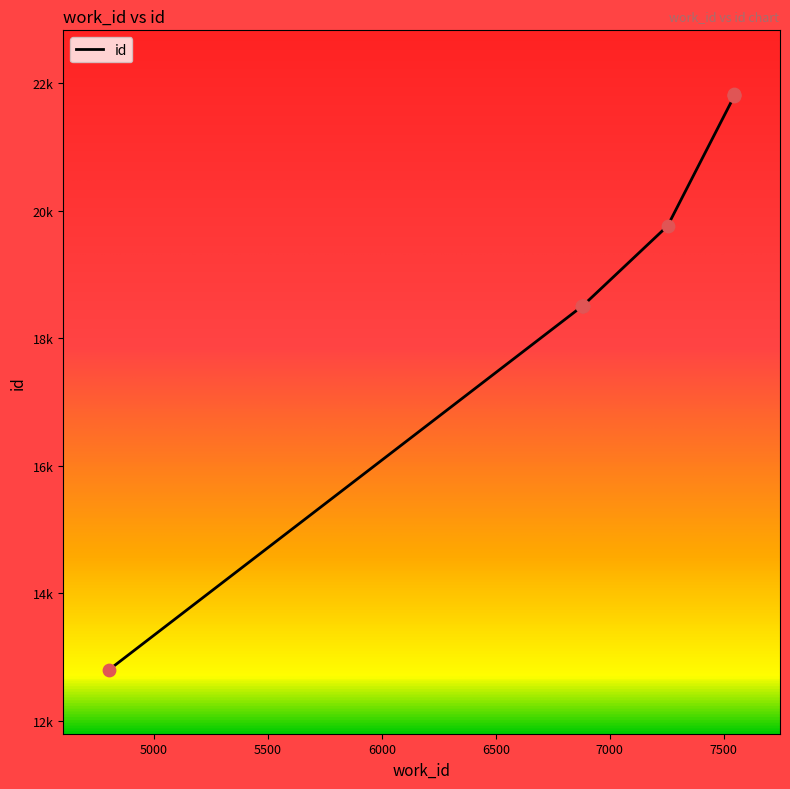

Which has a higher value, 7547 or 6883?

7547